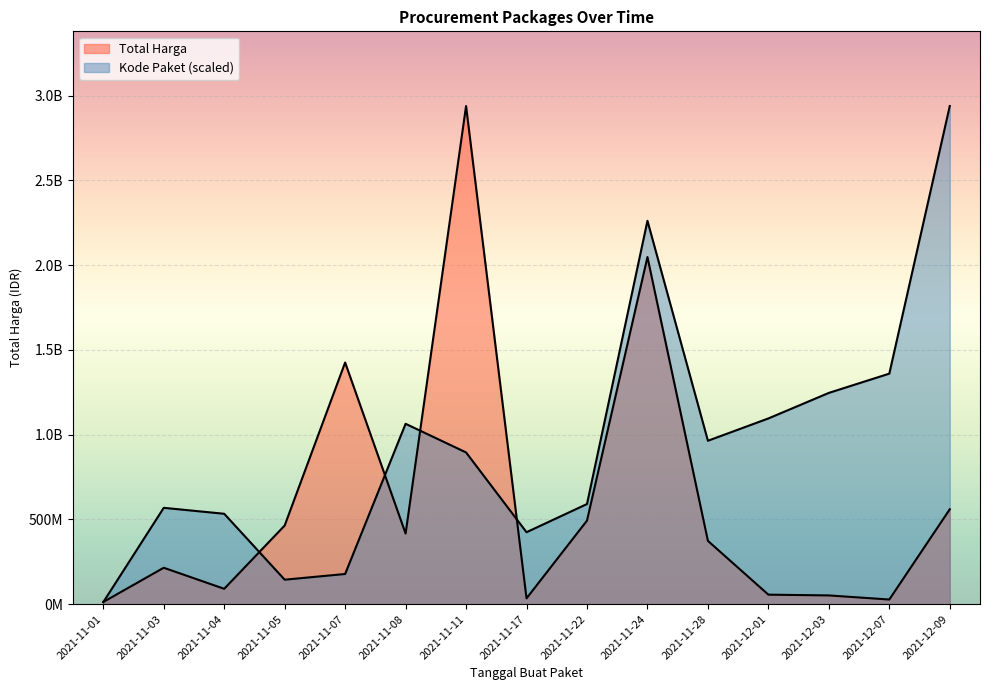

Where does the Kode Paket series first go above 895238203?

2021-11-08